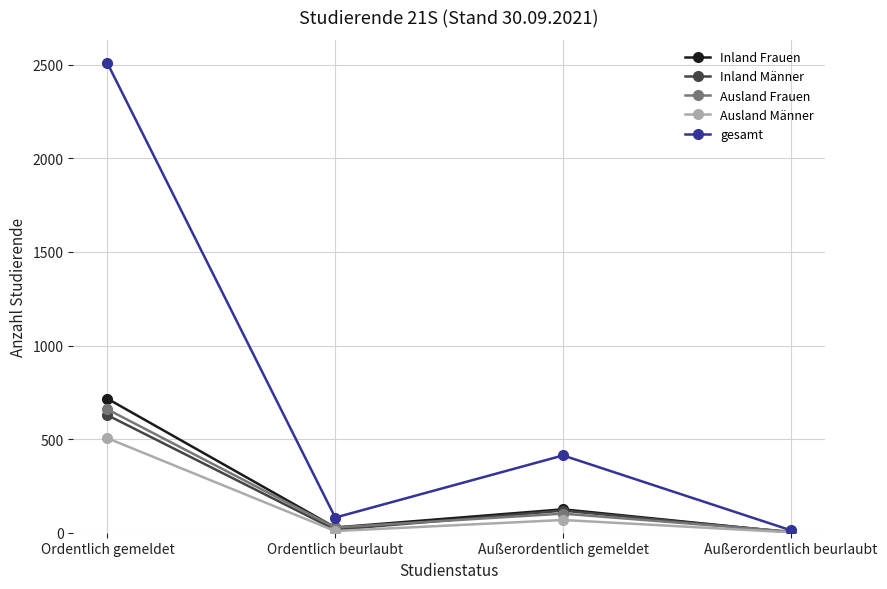

Which series has the widest spread of values?

gesamt